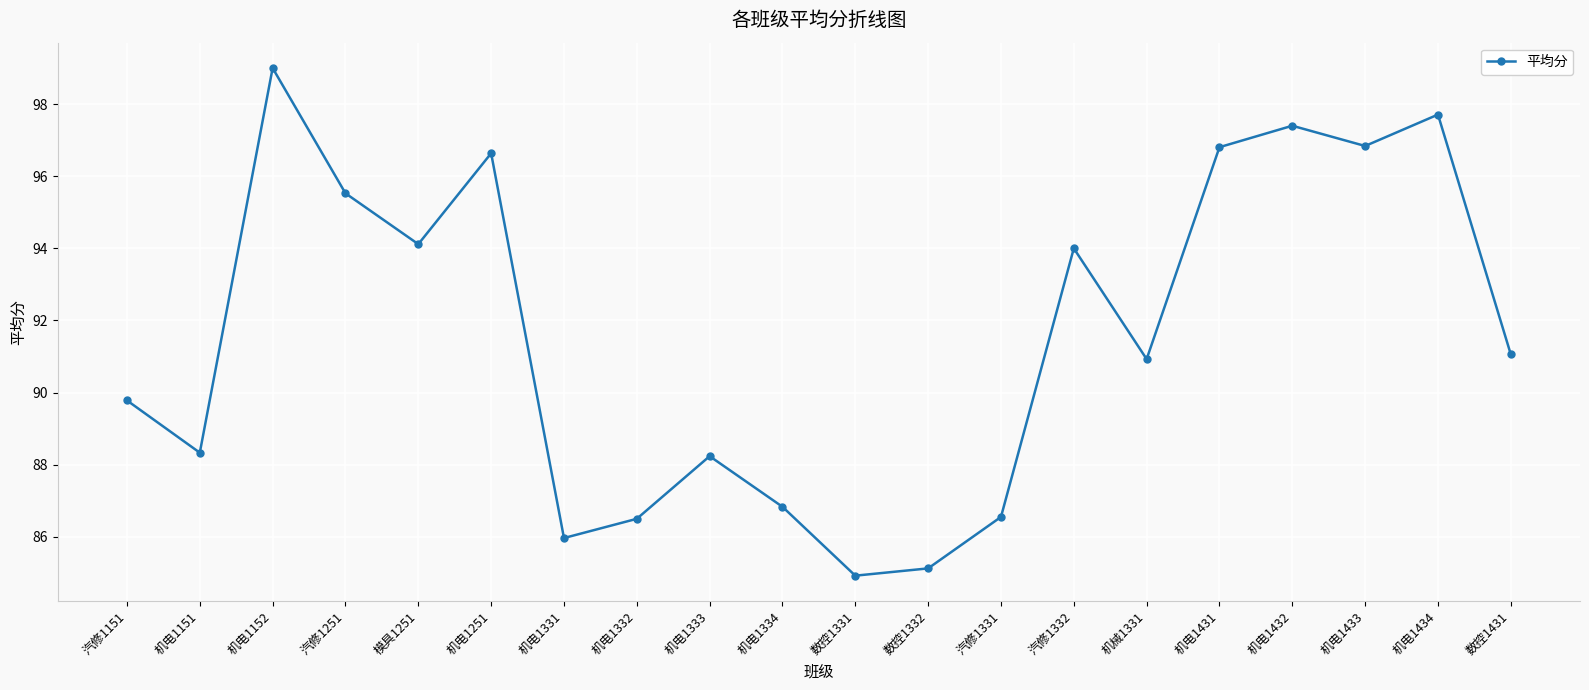

Between 机电1251 and 汽修1332, which is larger?

机电1251